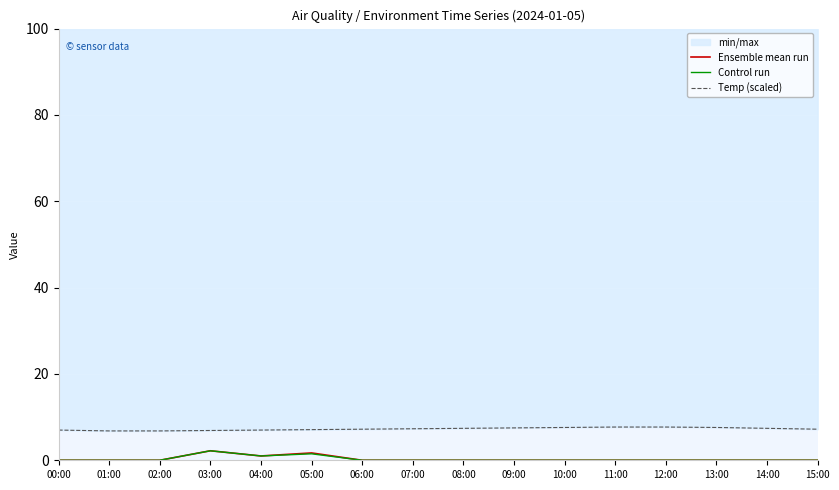

At how many categories does at least one series exceed 4?

16